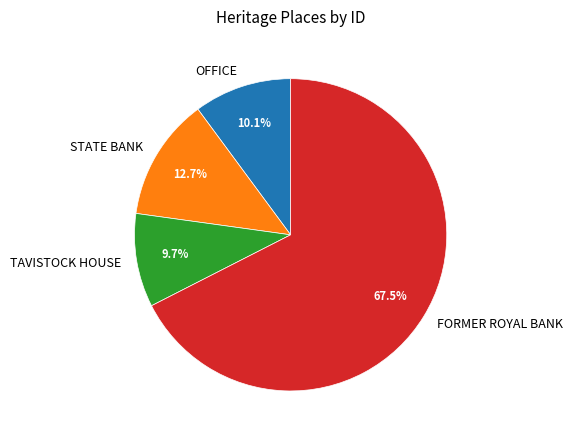

Approximately how many times larger is the value at FORMER ROYAL BANK compared to STATE BANK?

5.3